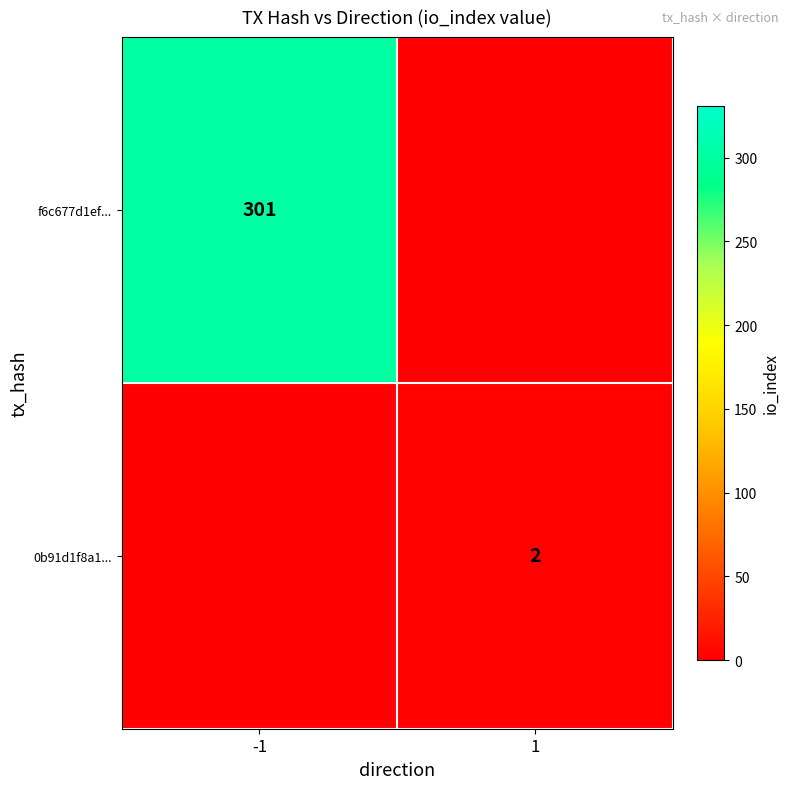

The f6c677d1ef... series shows 534 at -1. True or false?

False